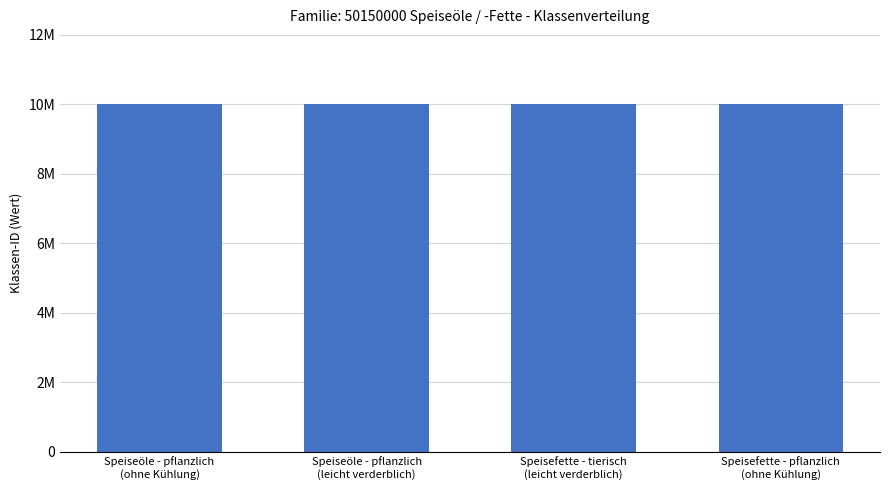

What is the difference between the values at Speisefette - tierisch
(leicht verderblich) and Speiseöle - pflanzlich
(leicht verderblich)?

6917